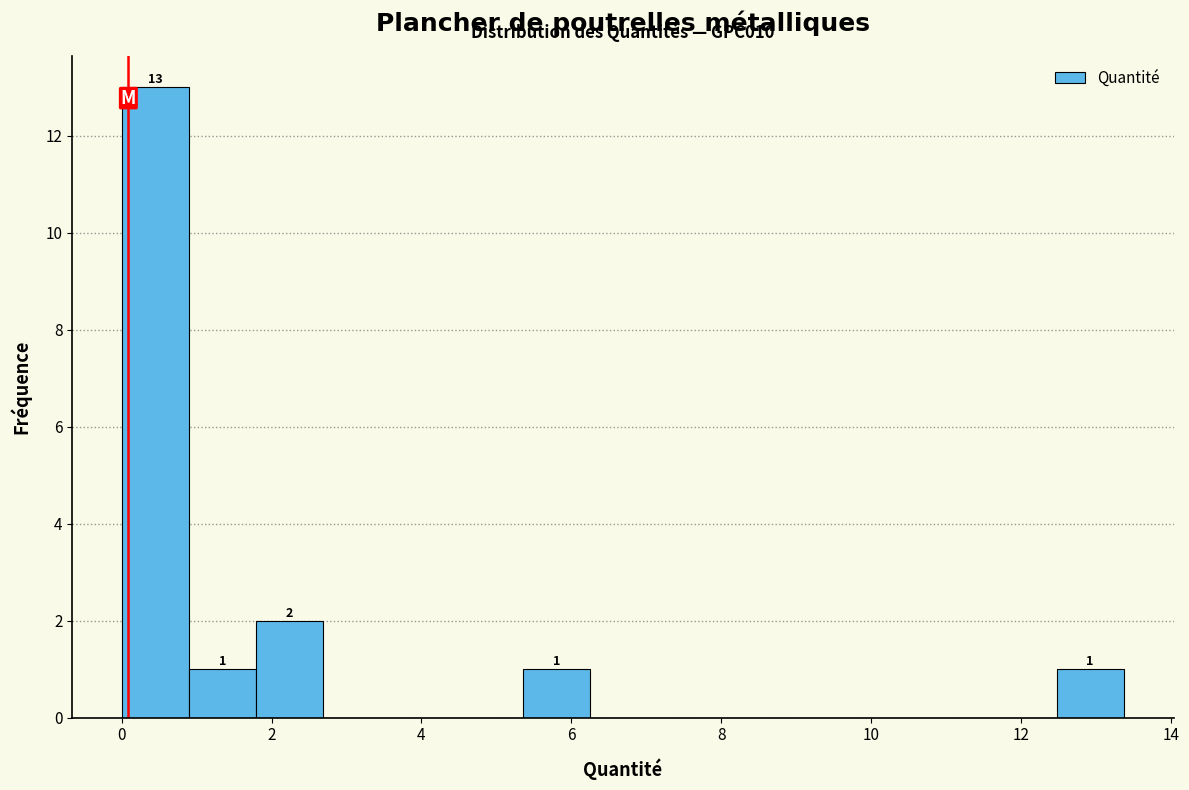

Over which range of the x-axis is the bar tallest?

0.0 to 1.0